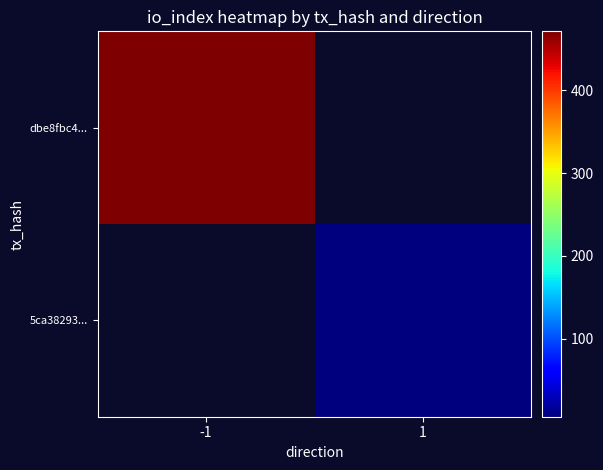

Which label corresponds to the largest value in the chart?

-1